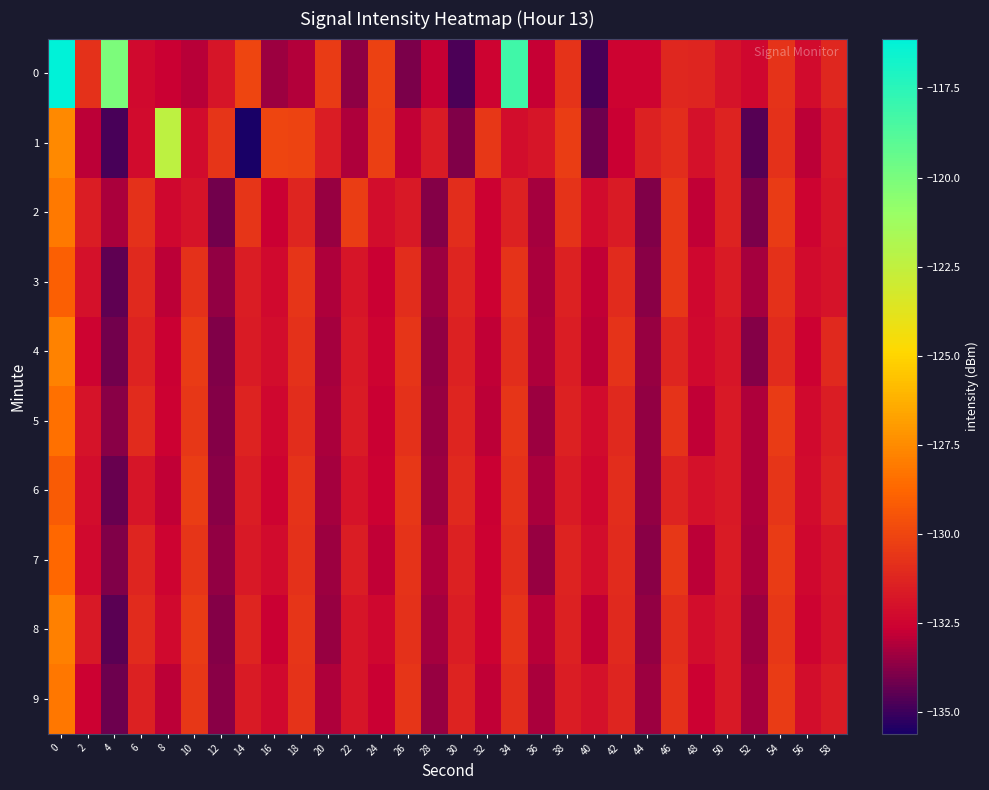

Which series changed the most between 24 and 52?

1